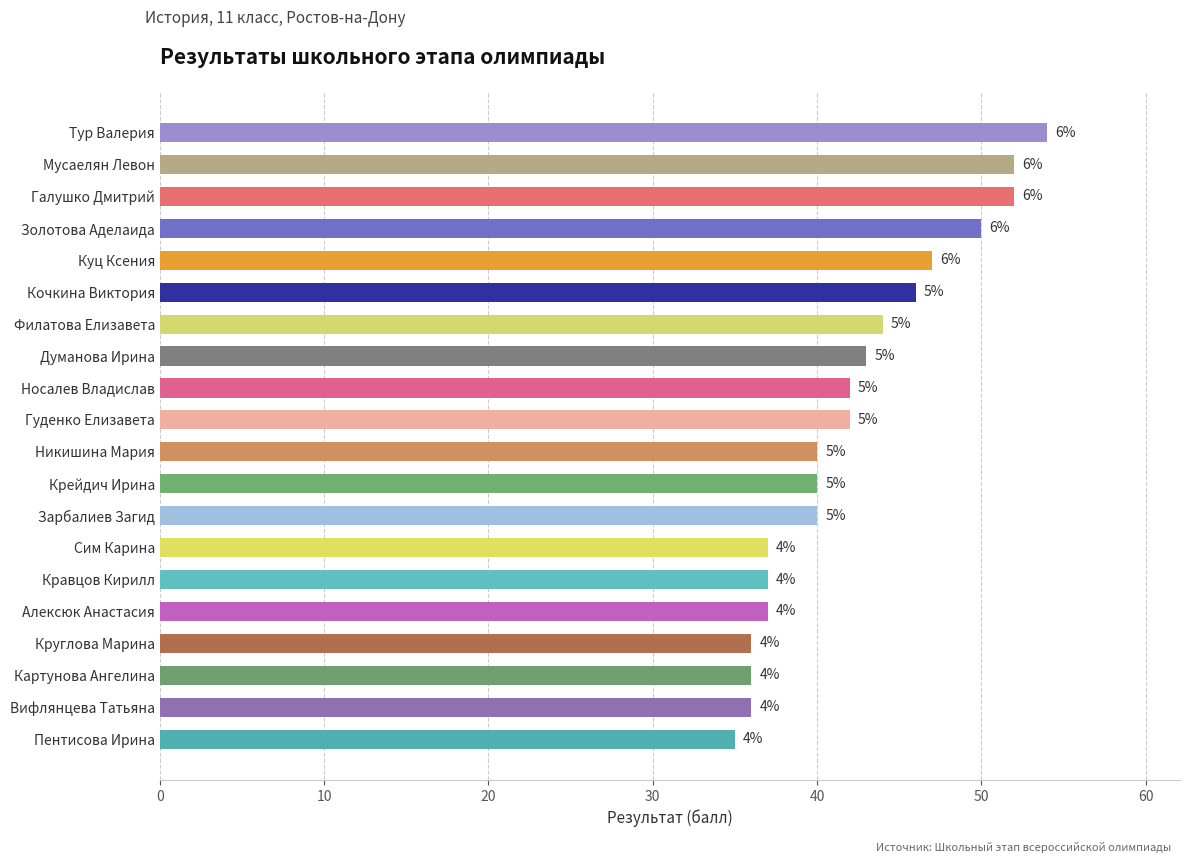

How many bars are there in total?

20